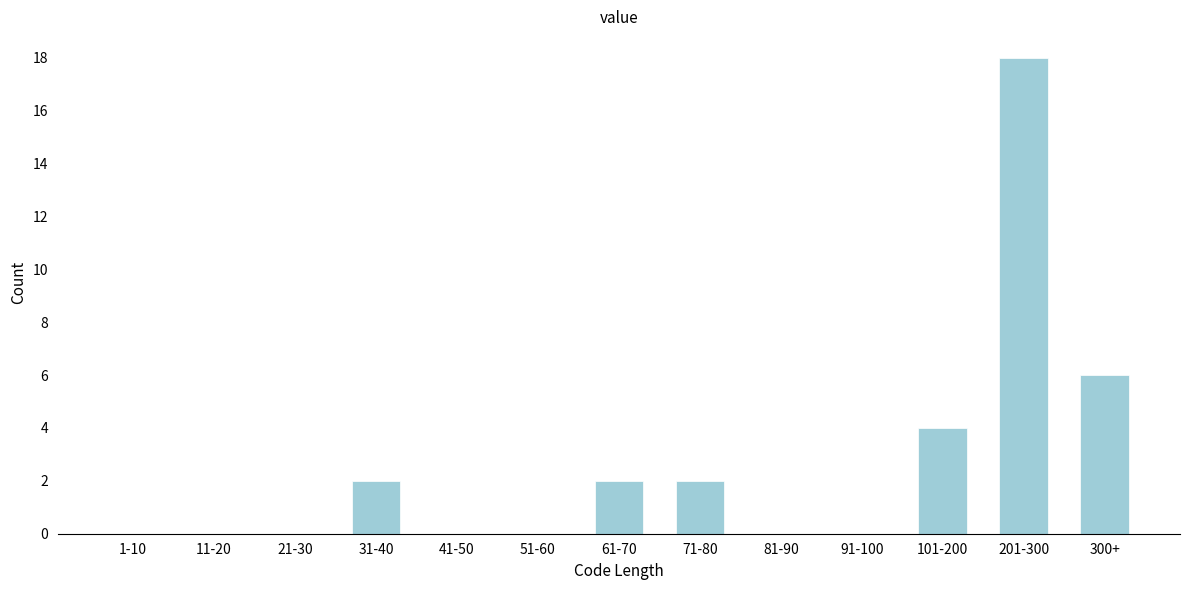

Reading right to left, list all the values displayed in this chart.

300+=6	201-300=18	101-200=4	91-100=0	81-90=0	71-80=2	61-70=2	51-60=0	41-50=0	31-40=2	21-30=0	11-20=0	1-10=0